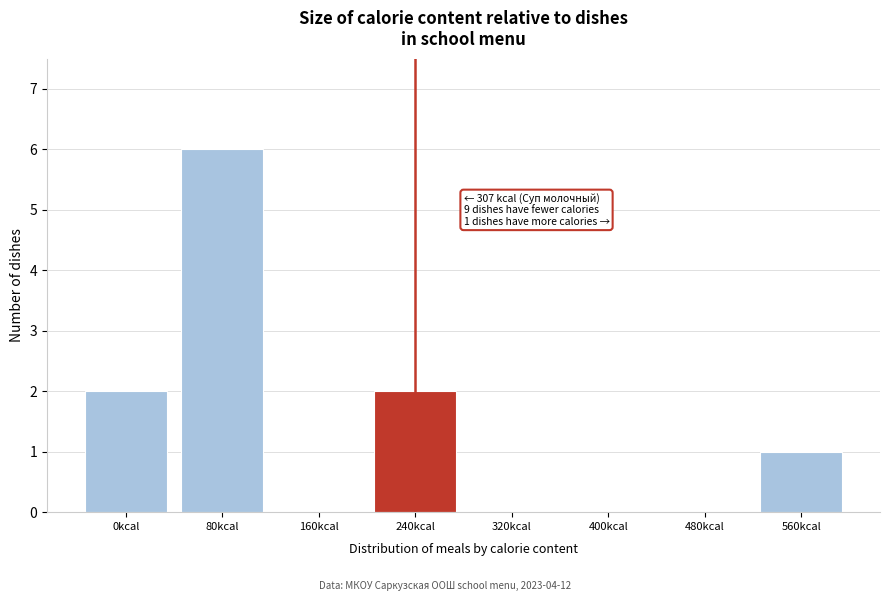

Reading left to right, list all the values displayed in this chart.

0kcal=2	80kcal=6	160kcal=0	240kcal=2	320kcal=0	400kcal=0	480kcal=0	560kcal=1